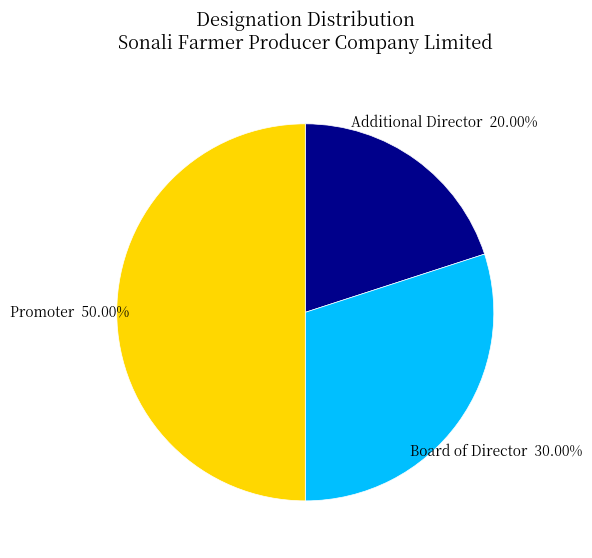

True or false: Promoter accounts for 50% of the total.

True